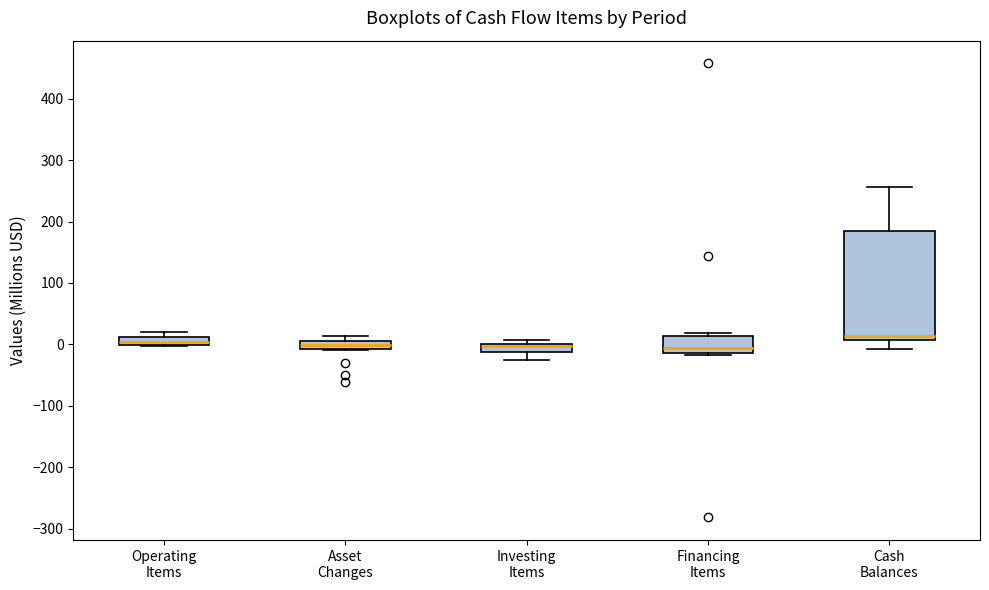

Where is the upper edge of the box for Asset Changes on the y-axis? The values are not printed on the chart, so give them approximately, as read against the axis.

10